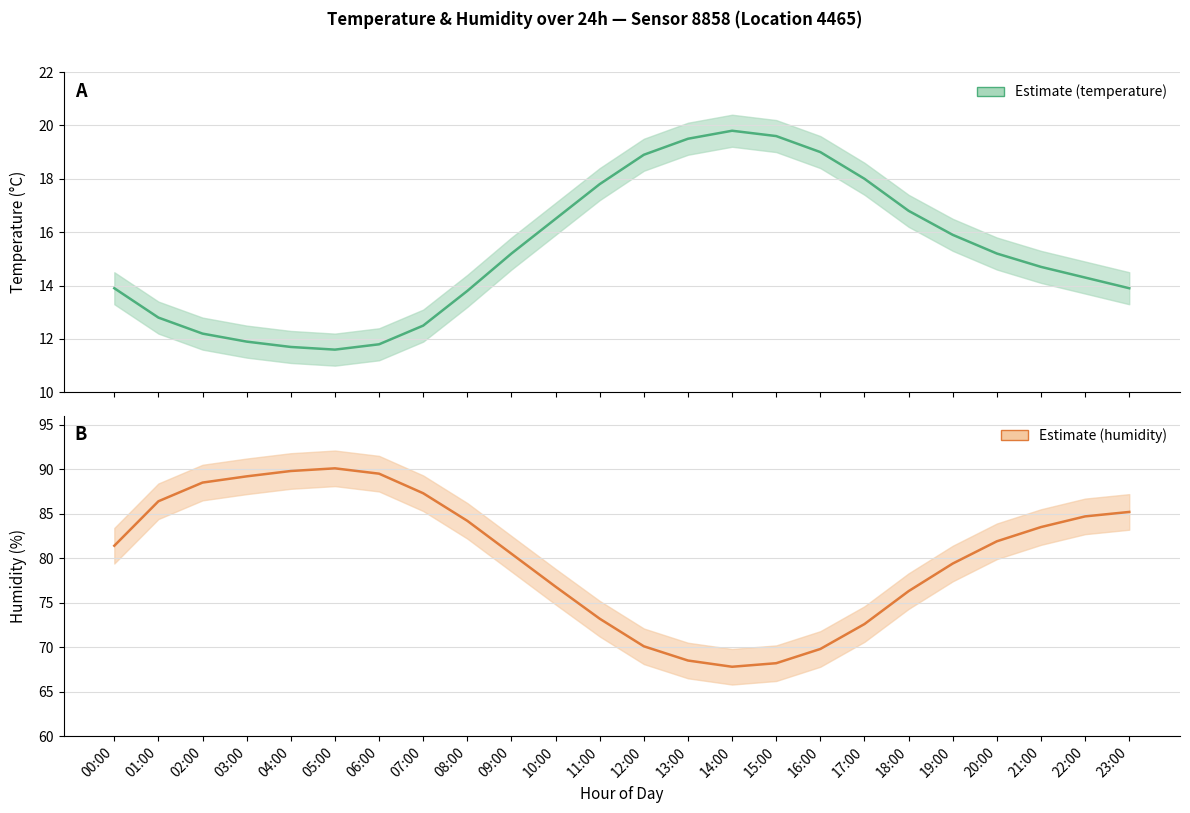

At 20:00, list the series in order from largest to smallest.

humidity, temperature